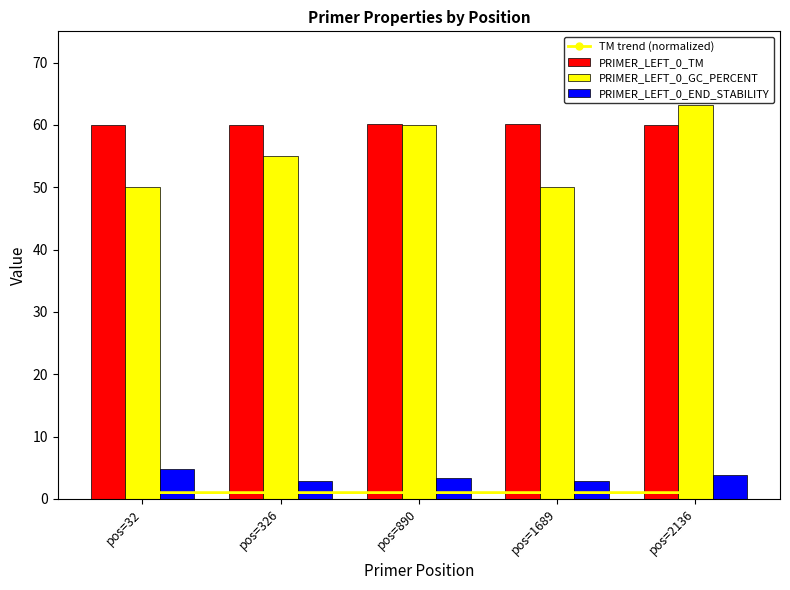

Rank the series by their maximum value, from highest to lowest.

PRIMER_LEFT_0_GC_PERCENT, PRIMER_LEFT_0_TM, PRIMER_LEFT_0_END_STABILITY, TM trend (normalized)